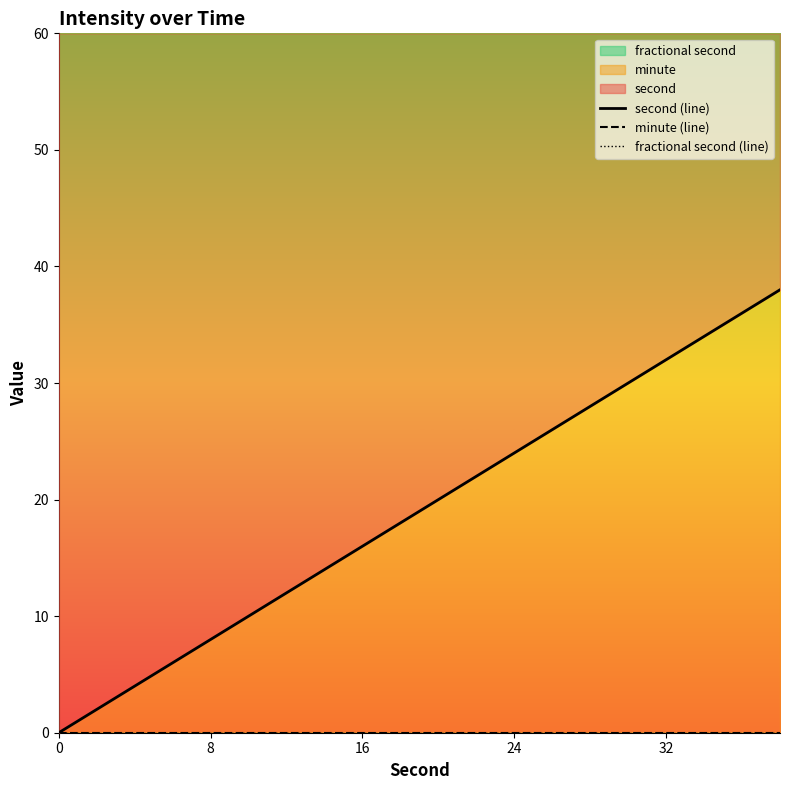

True or false: second (line) and minute (line) cross at least once.

False